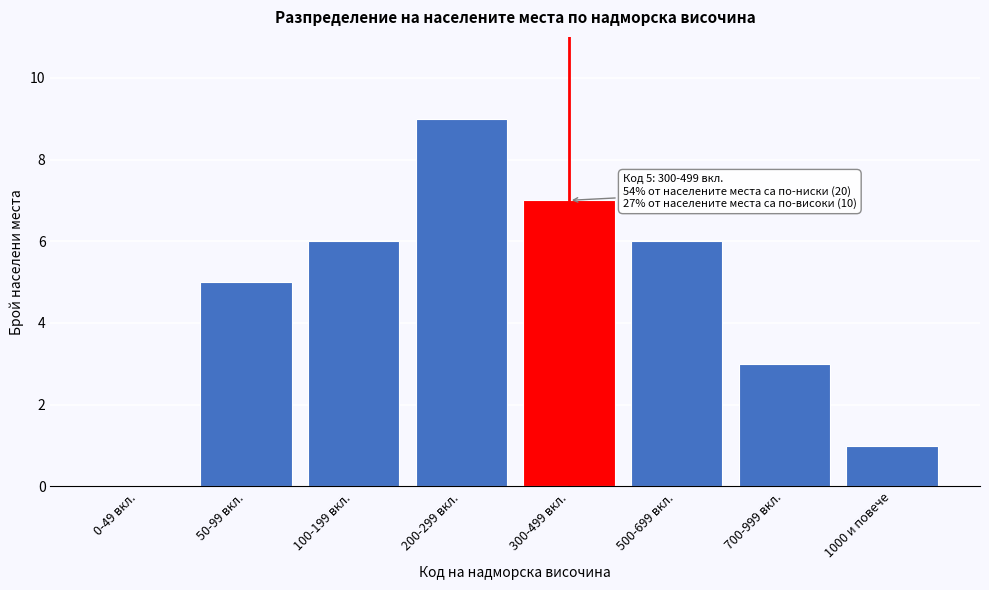

Reading right to left, what are all the values shown in this chart?

1000 и повече=1	700-999 вкл.=3	500-699 вкл.=6	300-499 вкл.=7	200-299 вкл.=9	100-199 вкл.=6	50-99 вкл.=5	0-49 вкл.=0